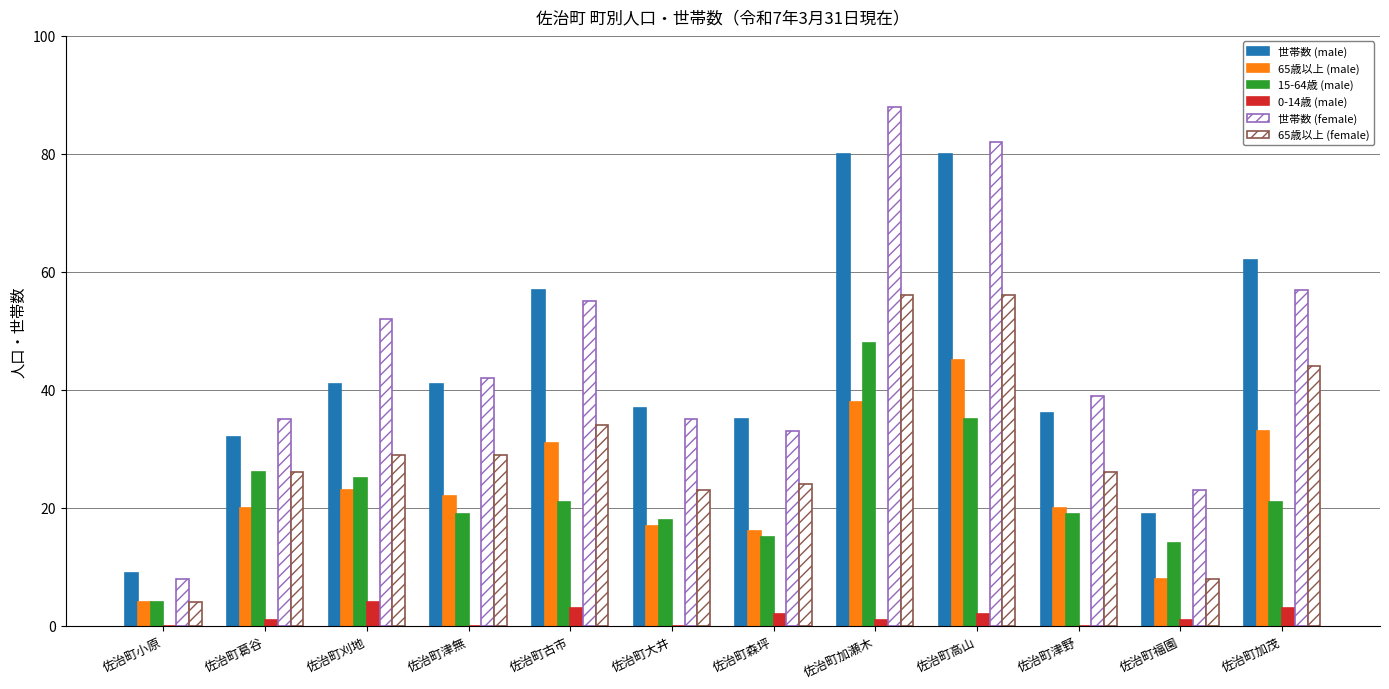

Between 佐治町刈地 and 佐治町加茂, which series saw the biggest shift?

世帯数 (male)